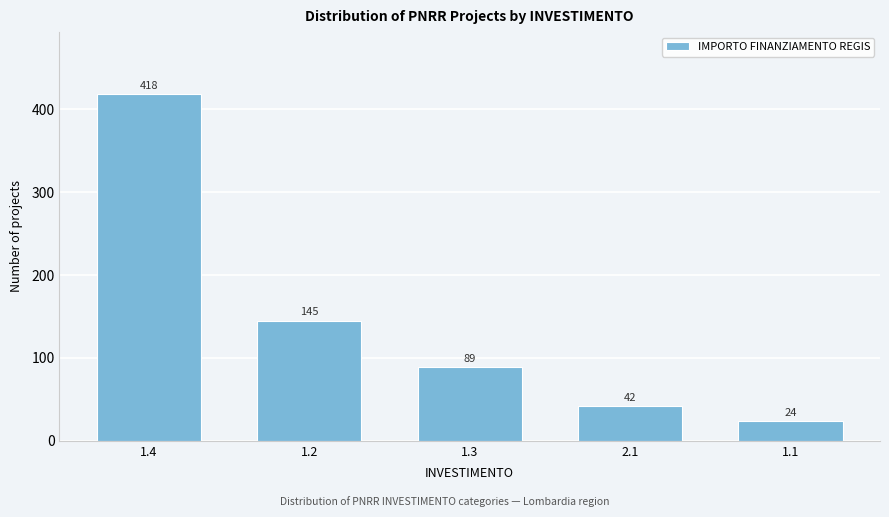

Reading right to left, what are all the values shown in this chart?

24	42	89	145	418